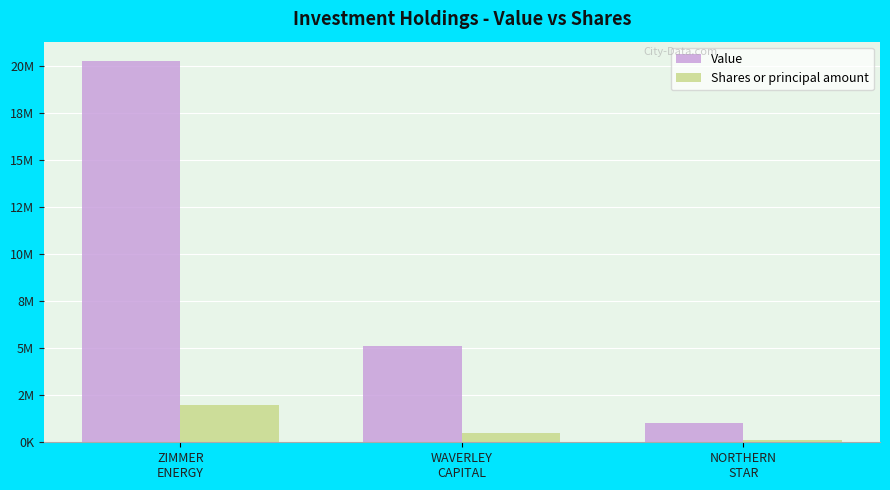

What are all the series names shown in the legend?

Value, Shares or principal amount